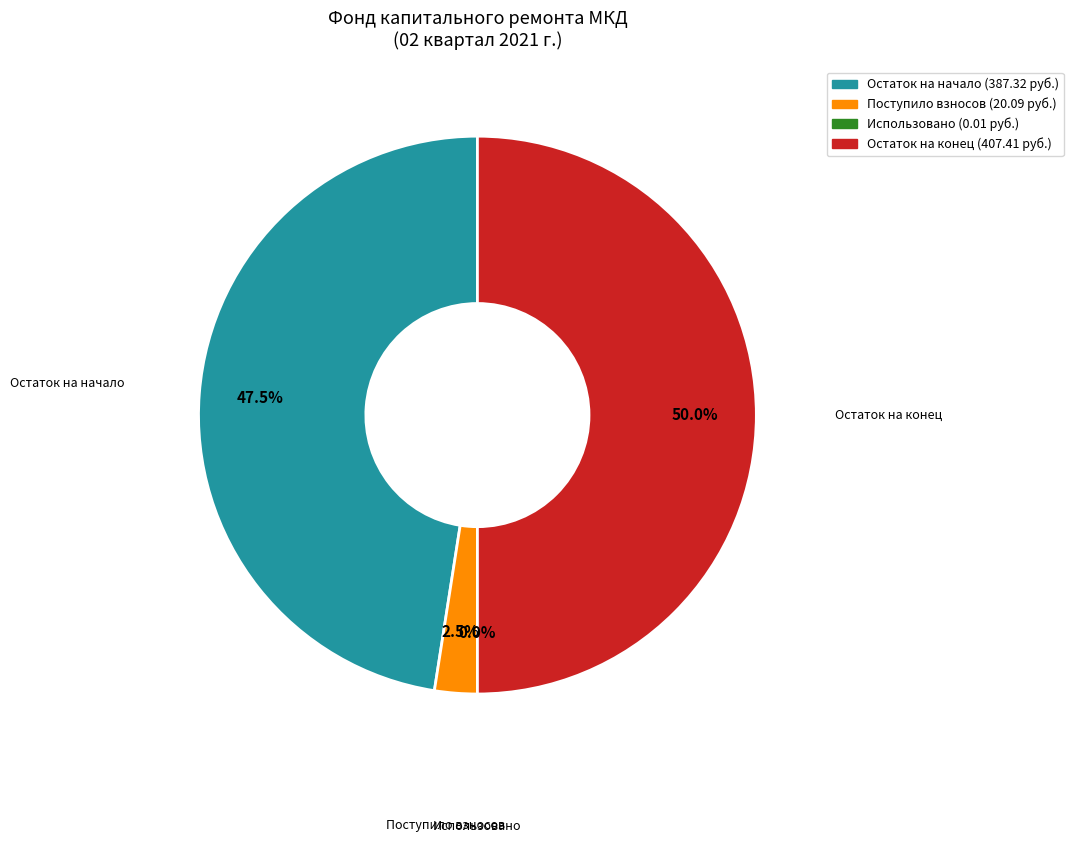

What is the largest slice in the pie chart?

Остаток на конец